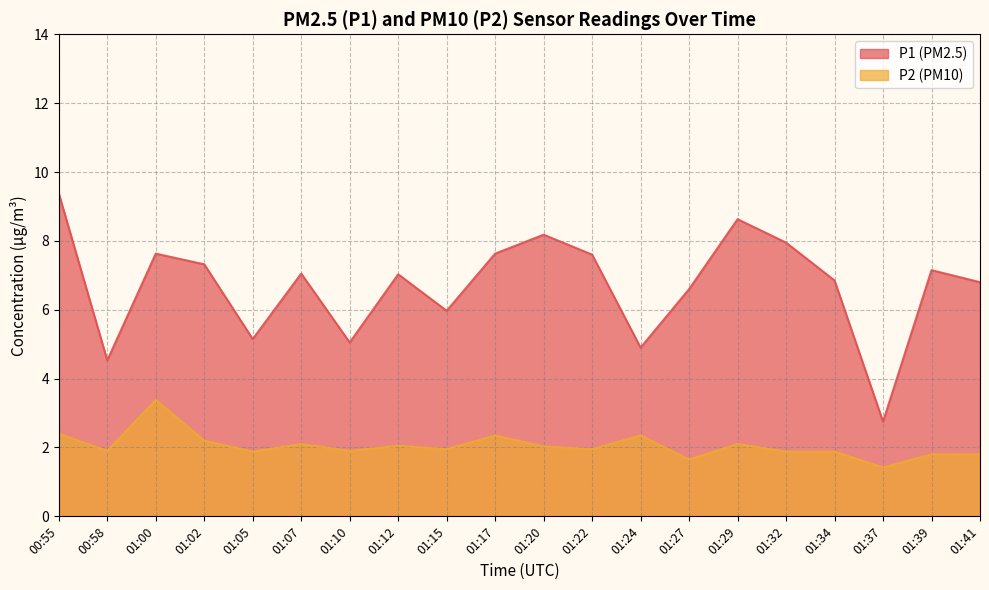

What is the total value across all series at 01:22?

9.5